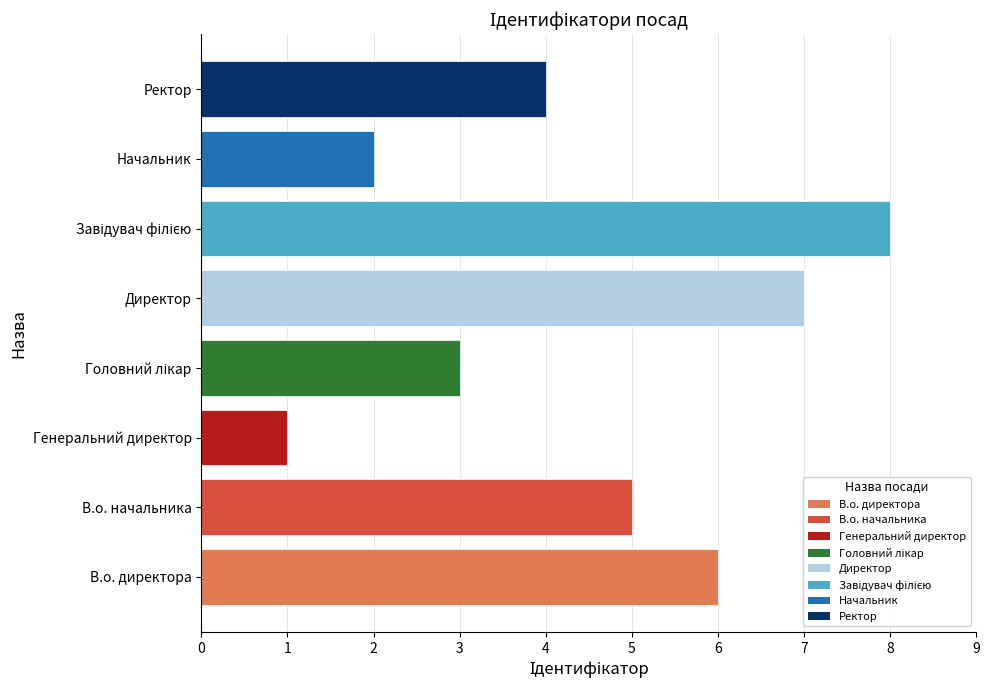

How many categories are shown in the chart?

8